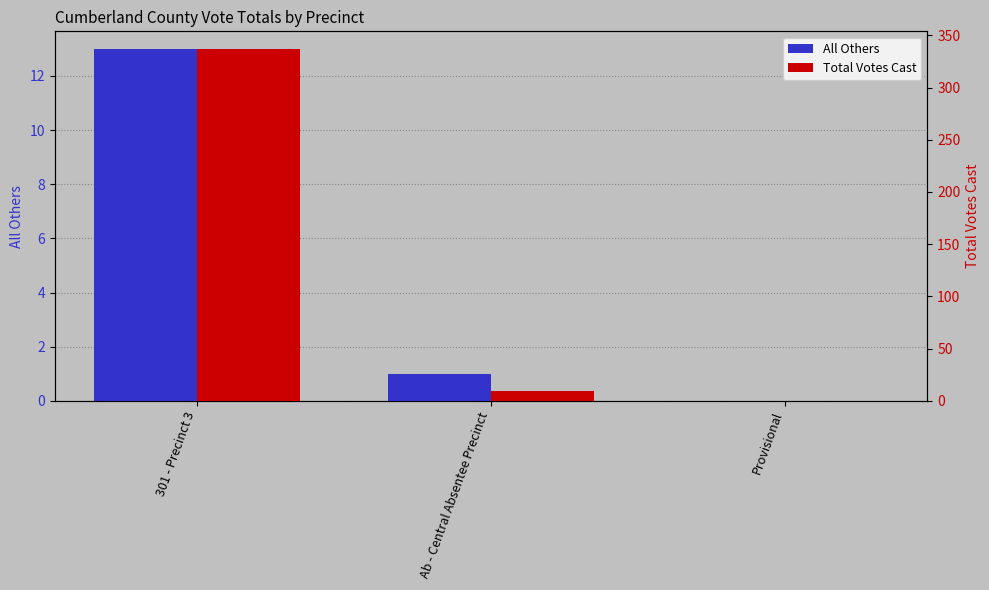

How many values in the Total Votes Cast series are below 9?

1